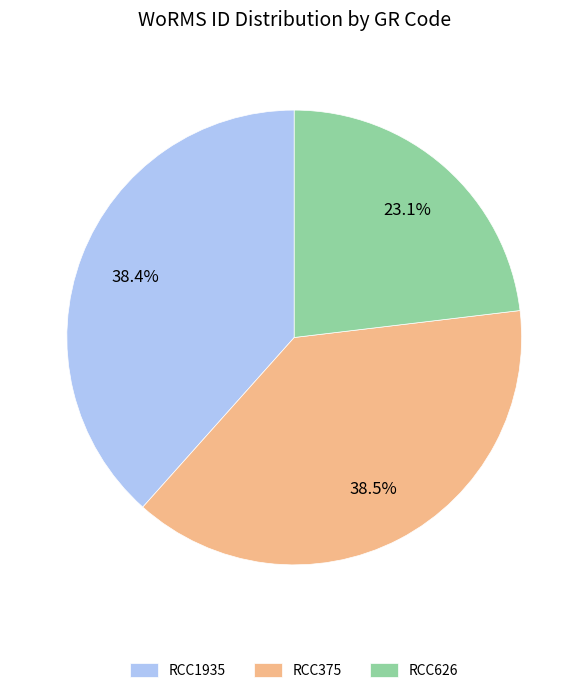

Approximately how many times larger is the value at RCC626 compared to RCC375?

0.6